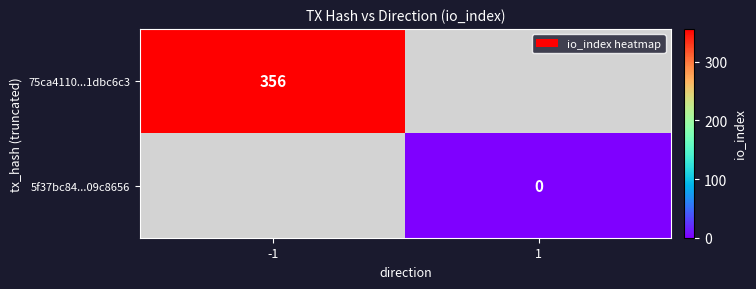

The value of 75ca4110...1dbc6c3 at -1 is 356. True or false?

True